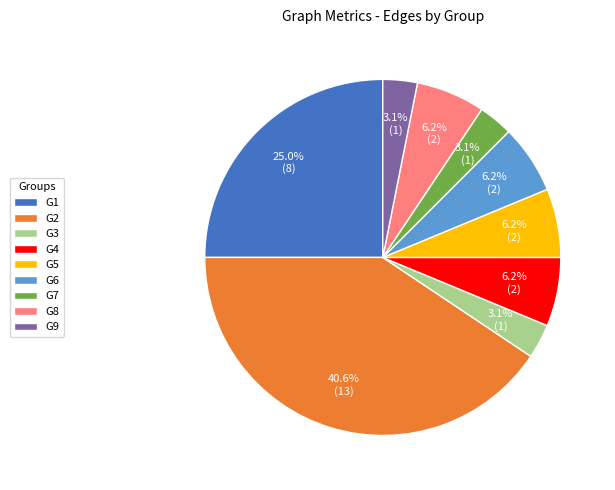

To the nearest percent, what is the average slice percentage?

11%